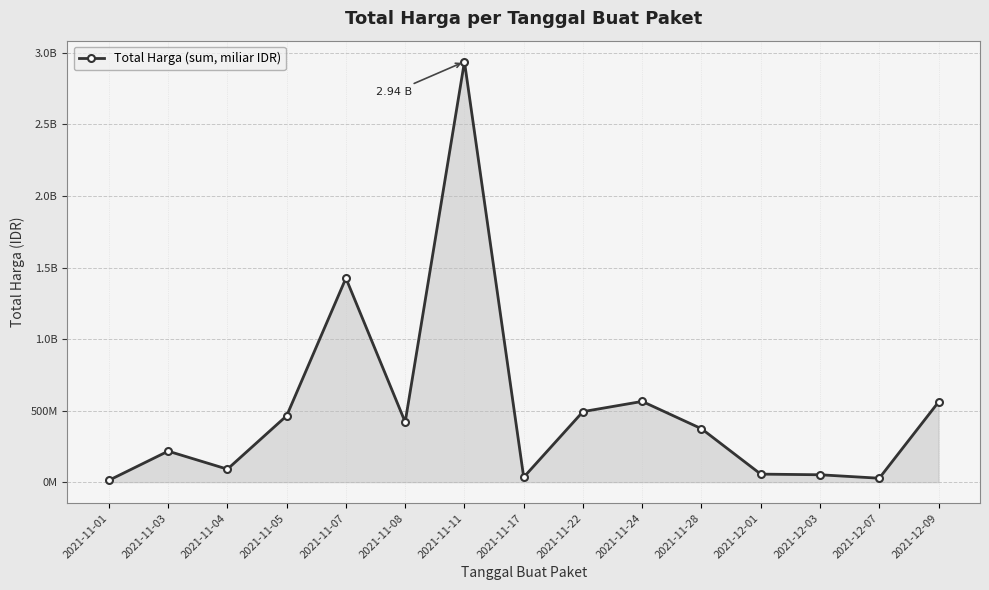

Does the chart have visible grid lines?

Yes